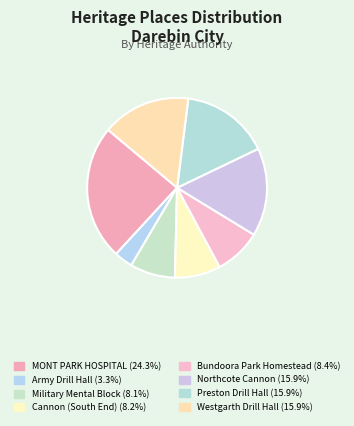

How many slices are in this pie chart?

8